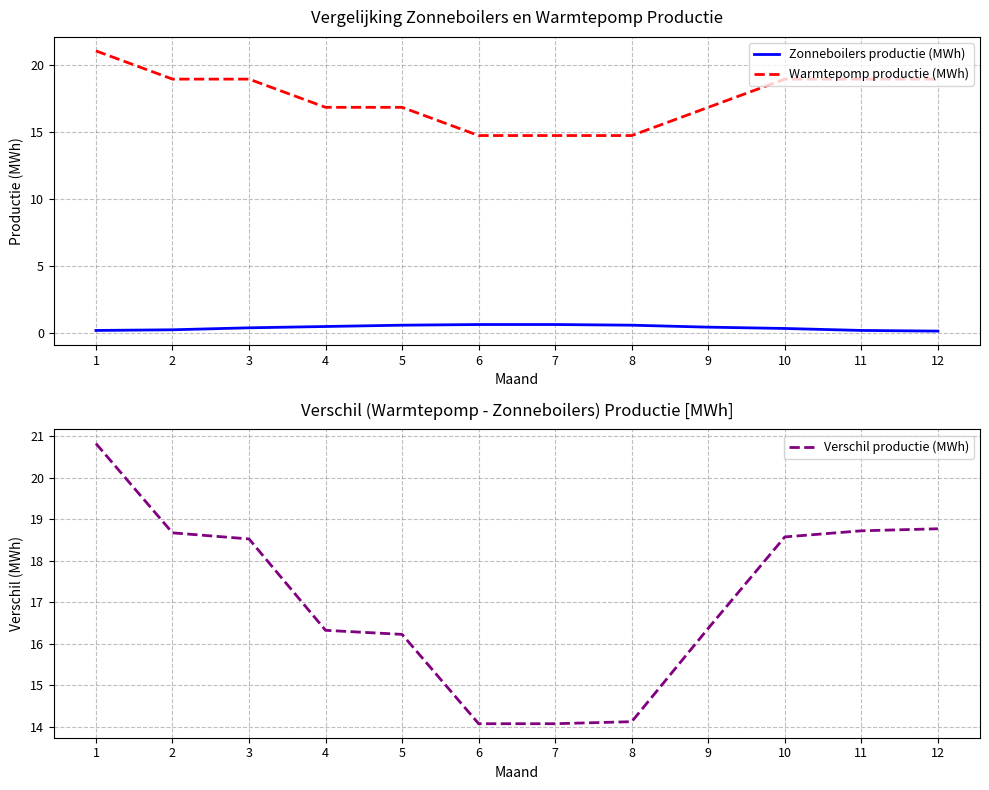

What is the smallest value displayed?

0.1